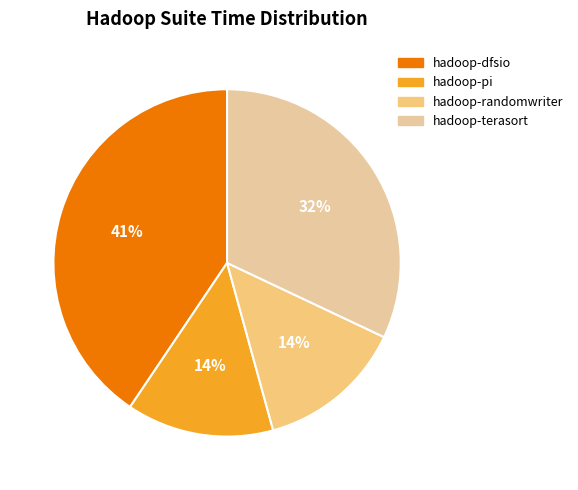

Do hadoop-dfsio and hadoop-terasort together represent more than half of the pie?

Yes